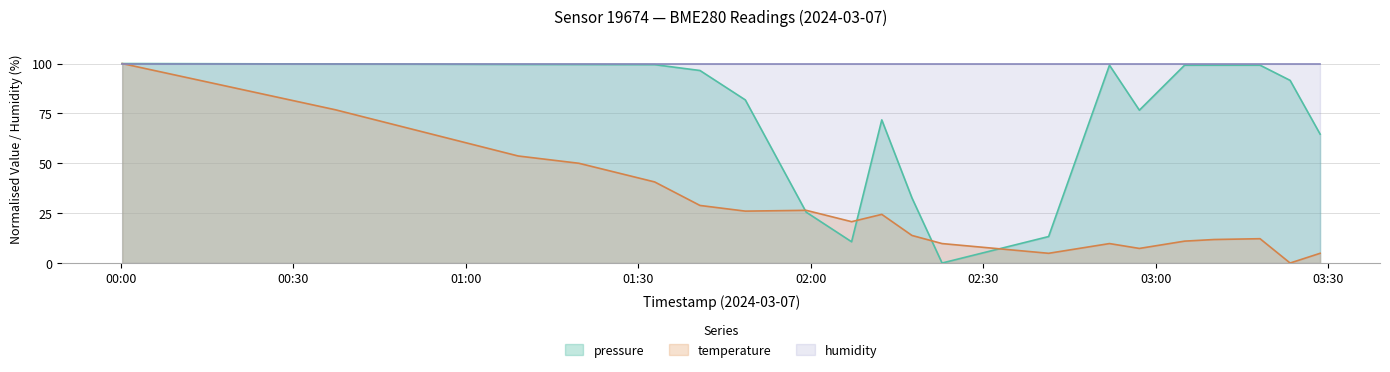

At how many categories does at least one series exceed 14?

20